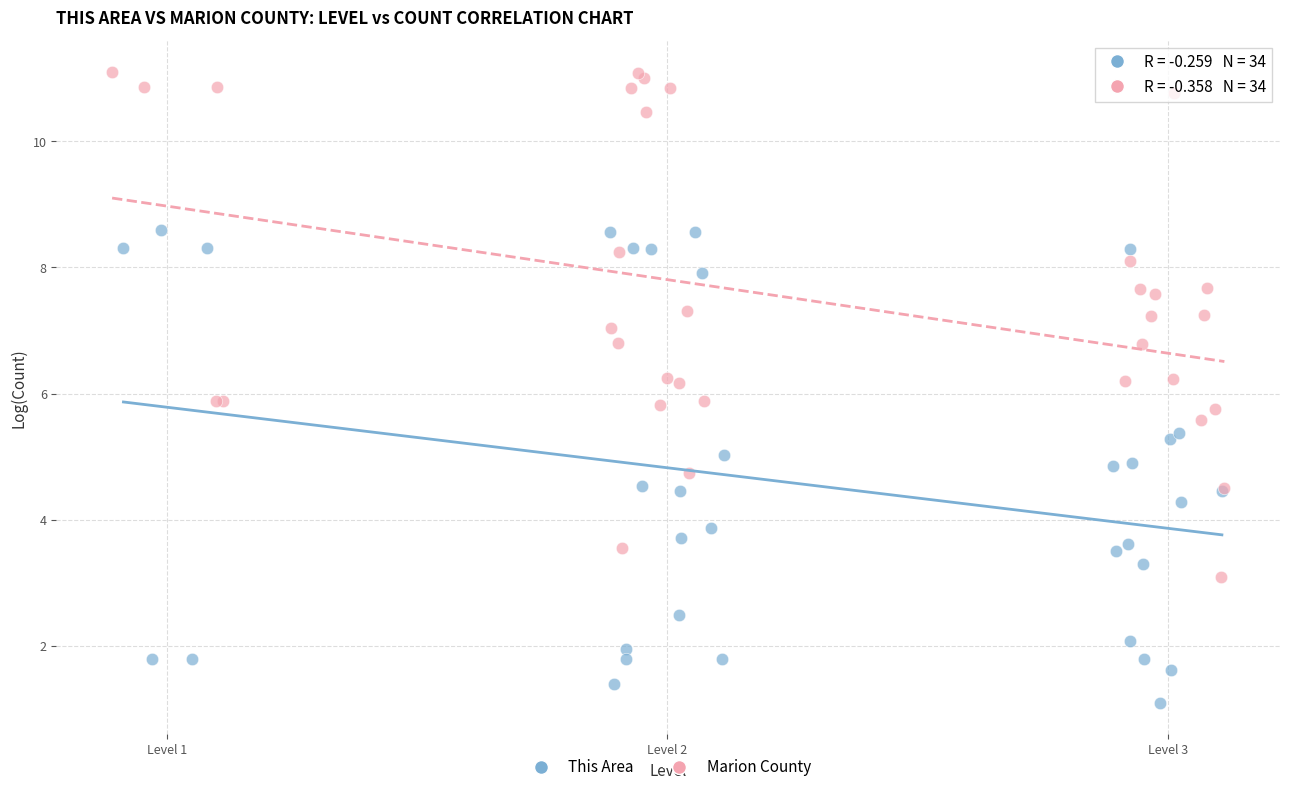

Which series reaches the minimum Y coordinate?

This Area